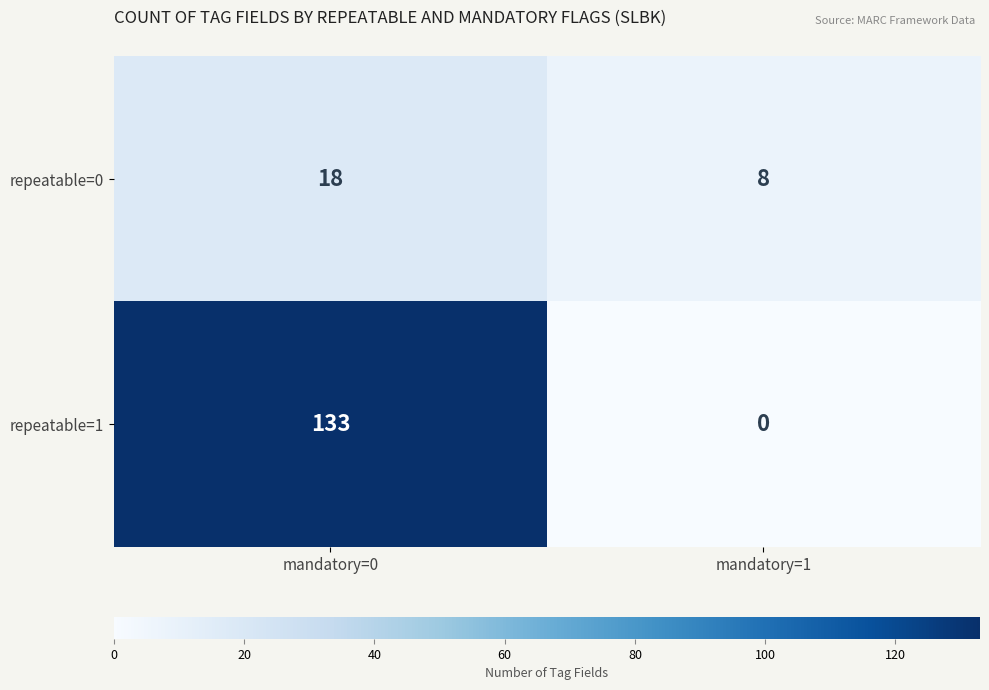

Which series changed the most between mandatory=0 and mandatory=1?

repeatable=1